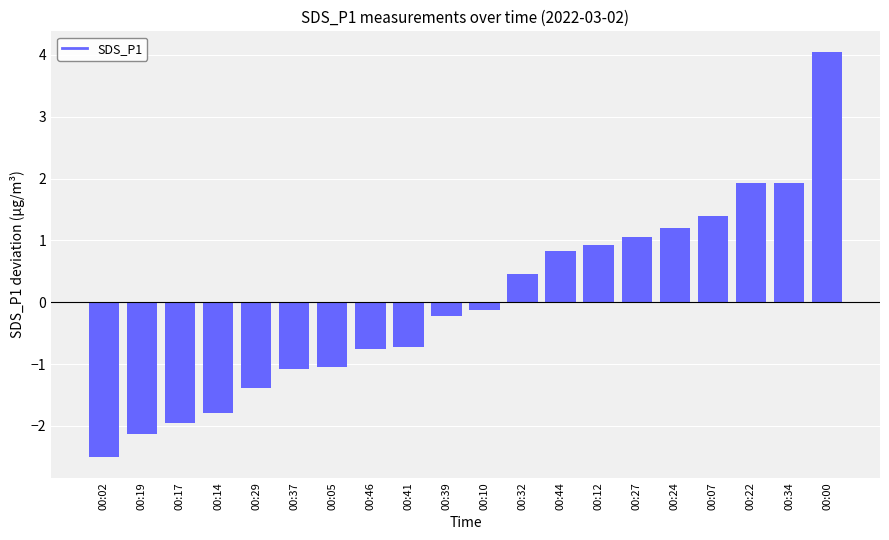

Which label corresponds to the smallest value in the chart?

00:02